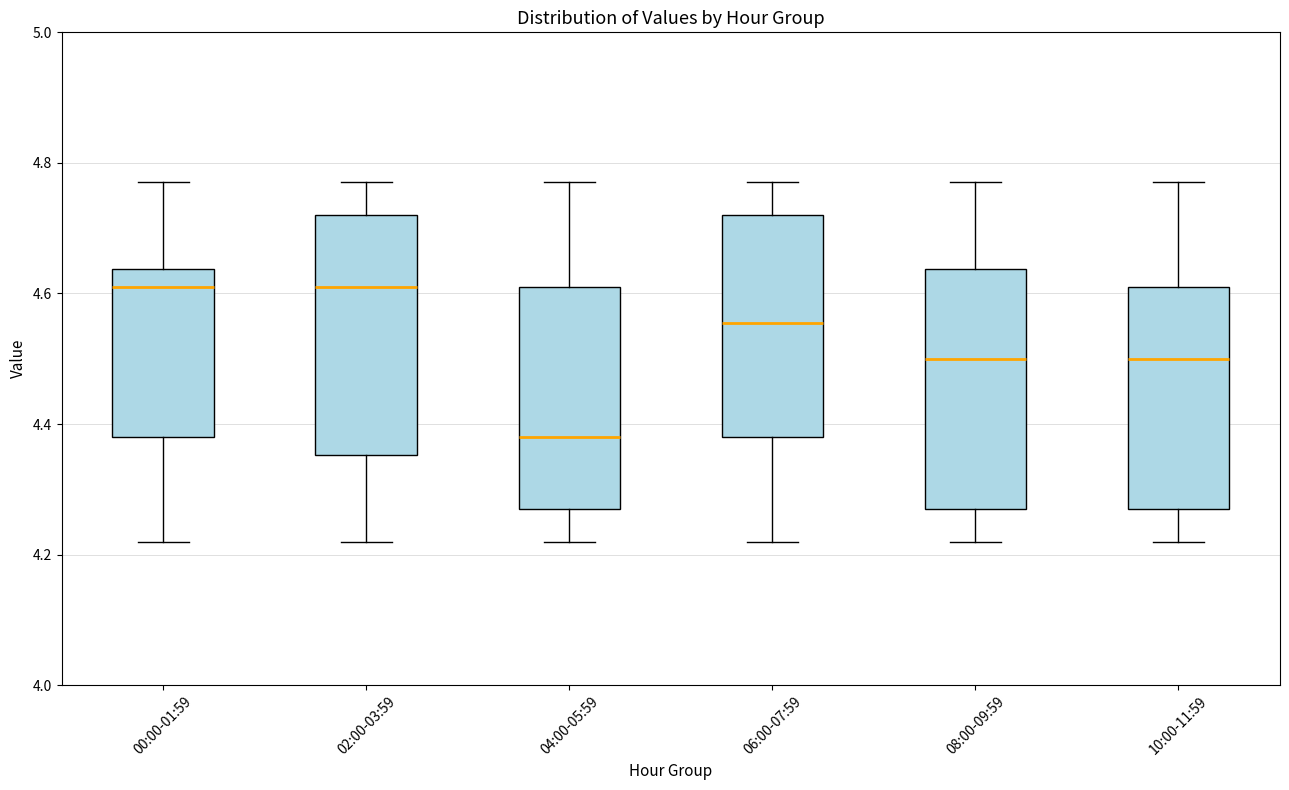

Reading left to right, transcribe this box plot: for each box, give where its median line is, the range the box spans, and where its two whiskers end, as read against the y-axis. The values are not printed on the chart, so give them approximately, as read against the axis.

00:00-01:59: median 4.62, box 4.38 to 4.64, whiskers 4.22 to 4.78
02:00-03:59: median 4.62, box 4.36 to 4.72, whiskers 4.22 to 4.78
04:00-05:59: median 4.38, box 4.28 to 4.62, whiskers 4.22 to 4.78
06:00-07:59: median 4.56, box 4.38 to 4.72, whiskers 4.22 to 4.78
08:00-09:59: median 4.50, box 4.28 to 4.64, whiskers 4.22 to 4.78
10:00-11:59: median 4.50, box 4.28 to 4.62, whiskers 4.22 to 4.78